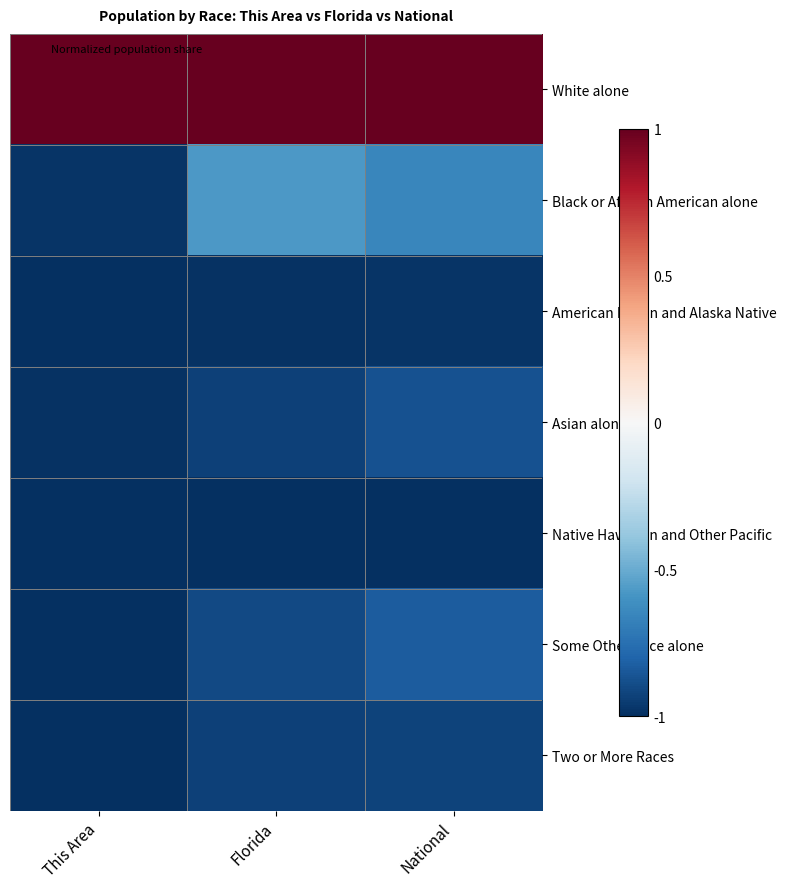

What is the difference between the highest and lowest values at This Area?

2.0